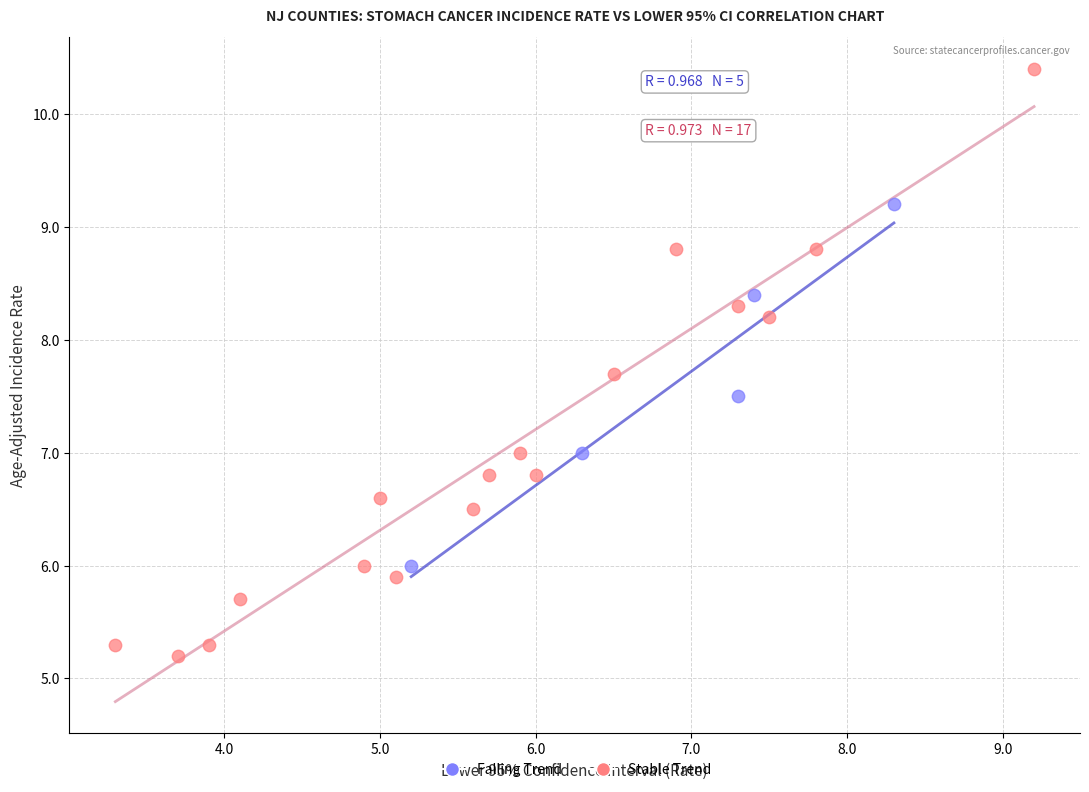

Which series contains the highest Y value?

Stable Trend